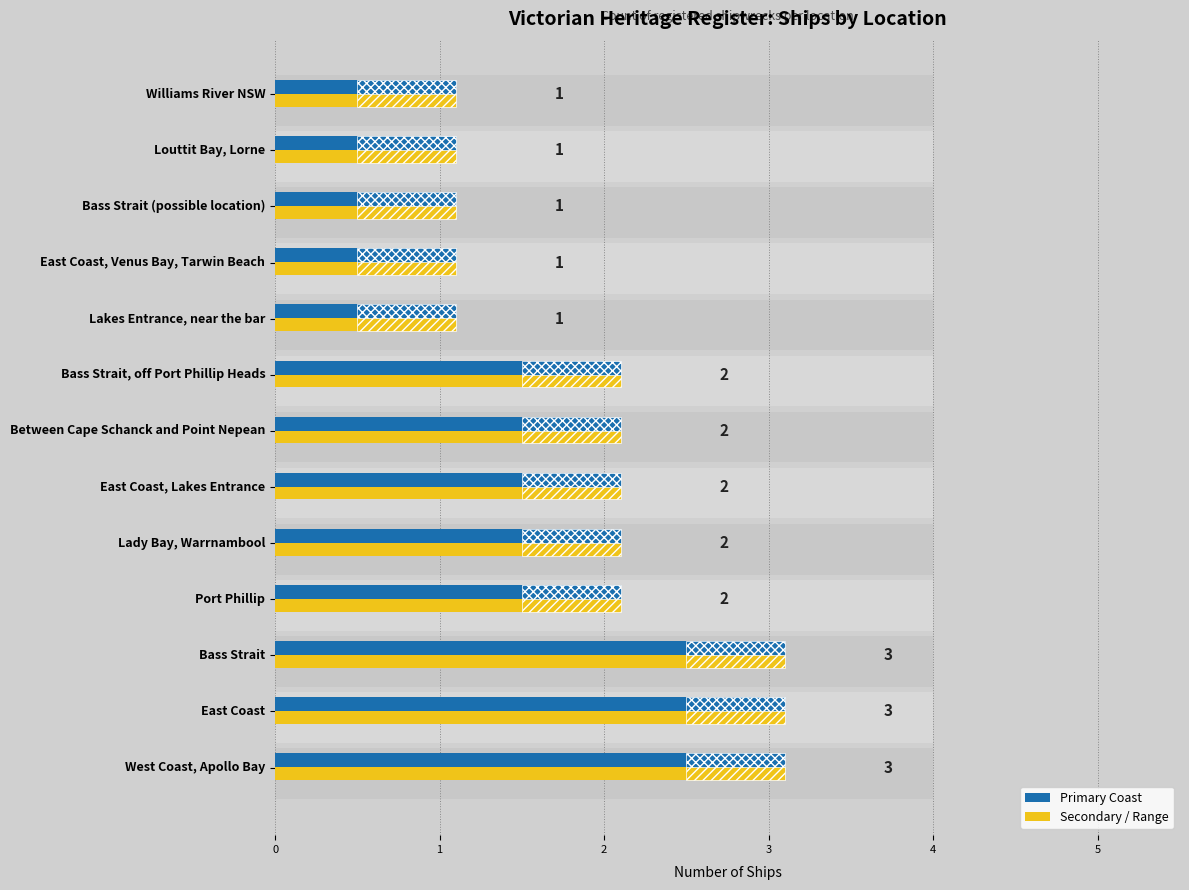

List the labels in order of value, smallest first.

Lakes Entrance, near the bar, East Coast, Venus Bay, Tarwin Beach, Bass Strait (possible location), Louttit Bay, Lorne, Williams River NSW, Port Phillip, Lady Bay, Warrnambool, East Coast, Lakes Entrance, Between Cape Schanck and Point Nepean, Bass Strait, off Port Phillip Heads, West Coast, Apollo Bay, East Coast, Bass Strait